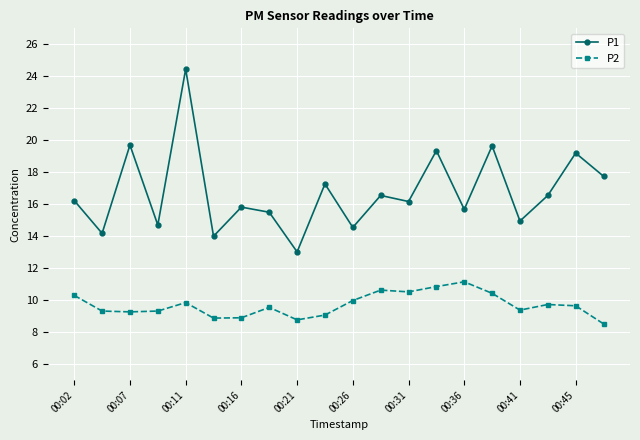

Rank the series by their average value, from highest to lowest.

P1, P2